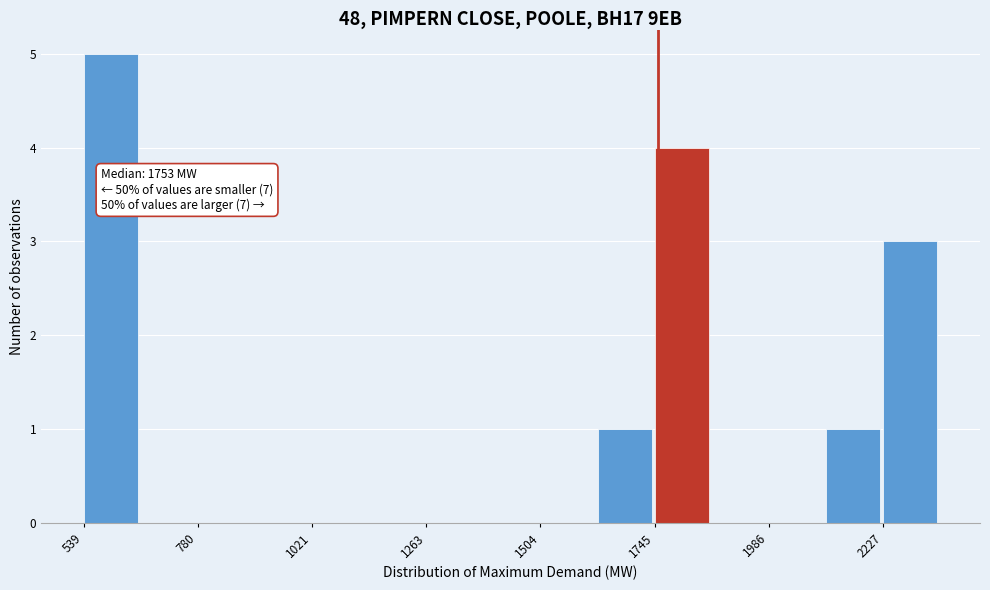

Read against the x-axis, roughly where is the centre of the tallest bar?

600